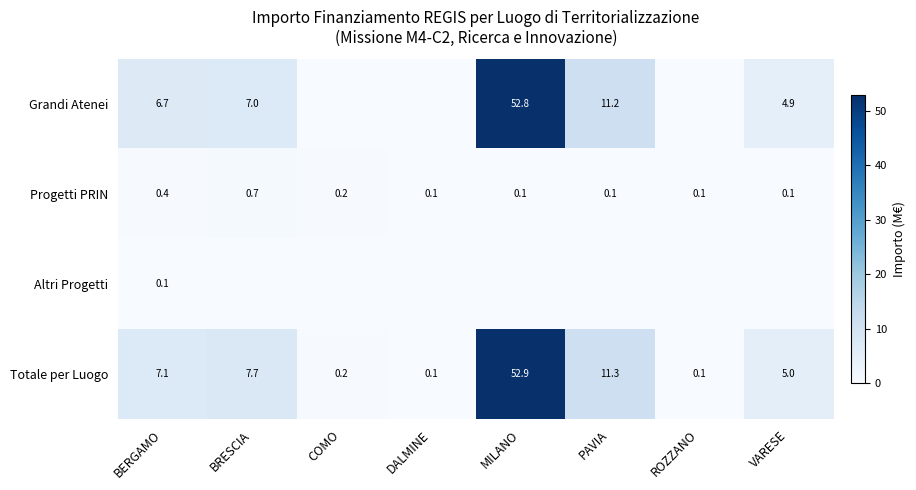

The Altri Progetti series shows -0.1 at PAVIA. True or false?

False